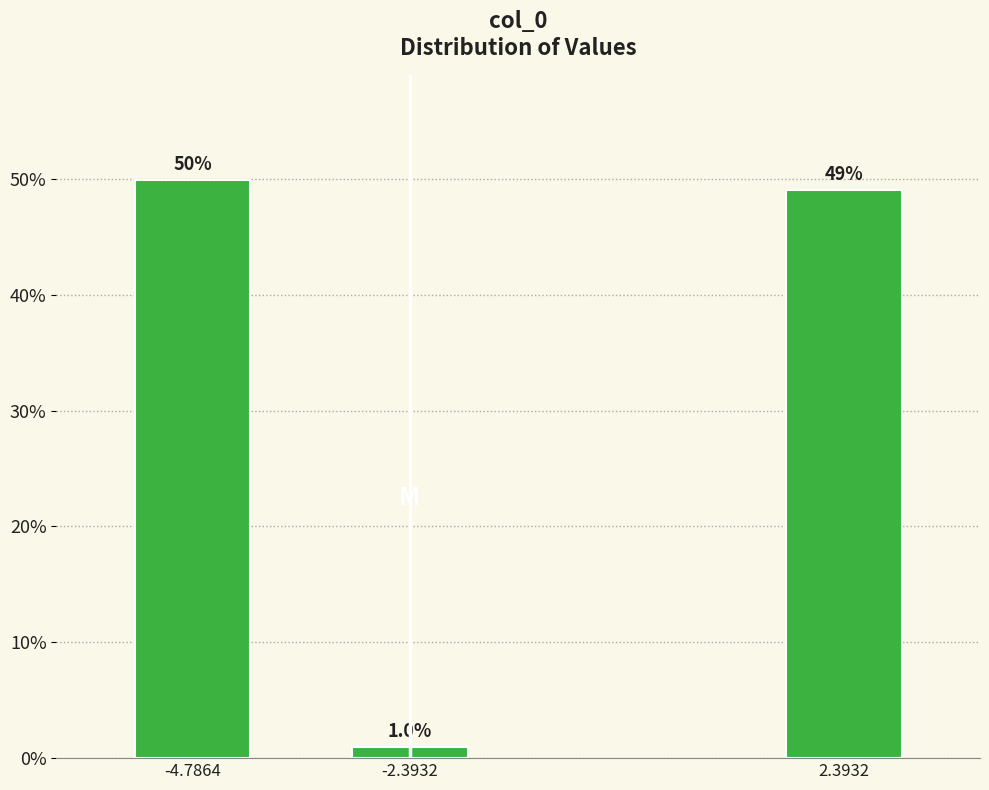

Reading left to right, list all the values displayed in this chart.

50.0	1.0	49.1